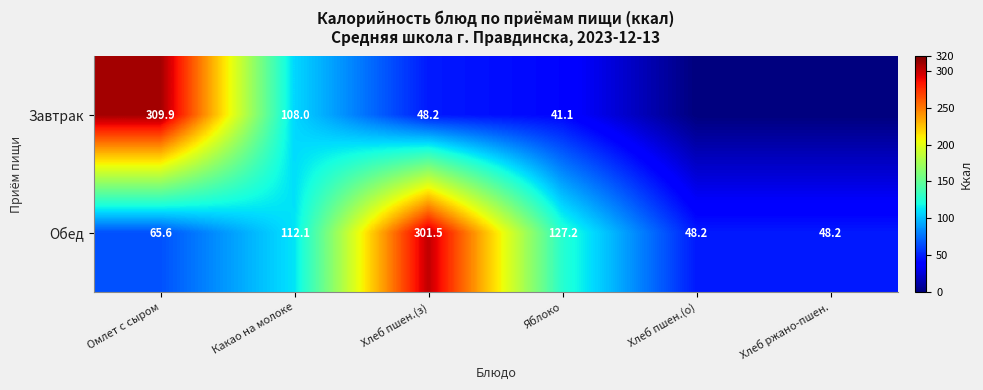

How many data points in Обед are less than 112?

3